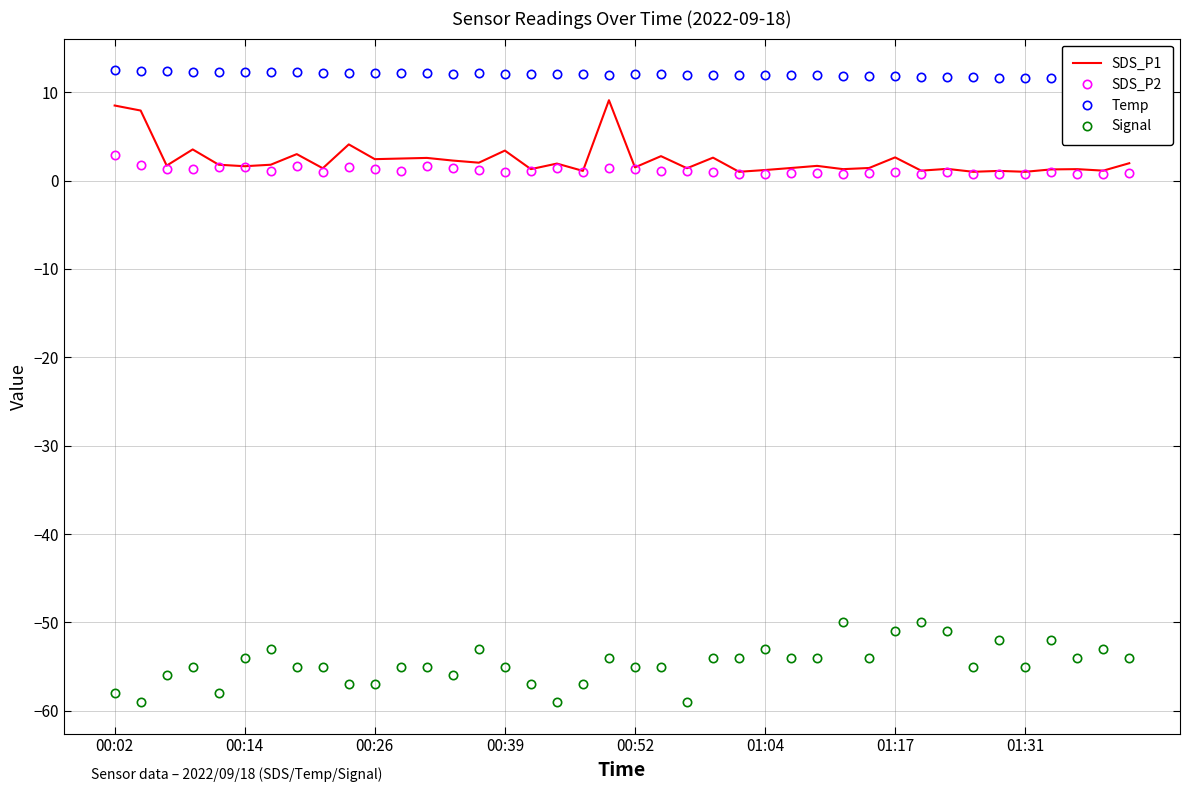

What is the minimum value for SDS_P1?

1.0